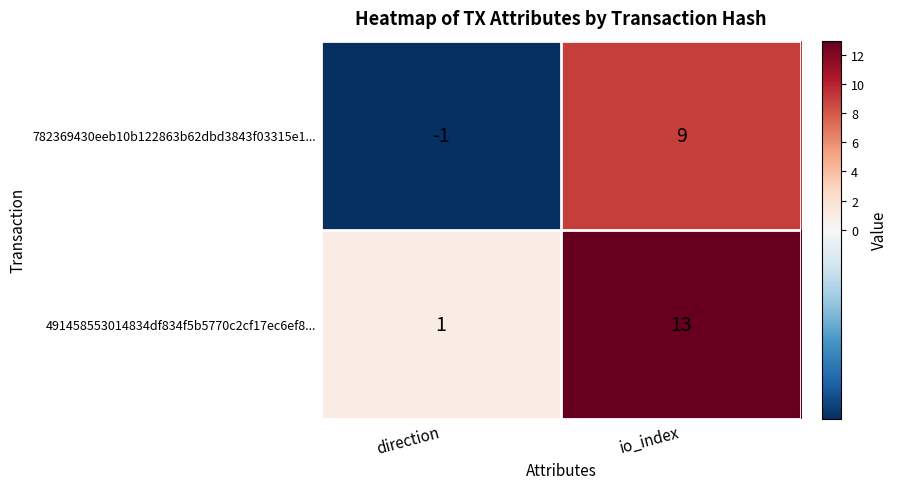

Which series has the largest total across all categories?

491458553014834df834f5b5770c2cf17ec6ef8...